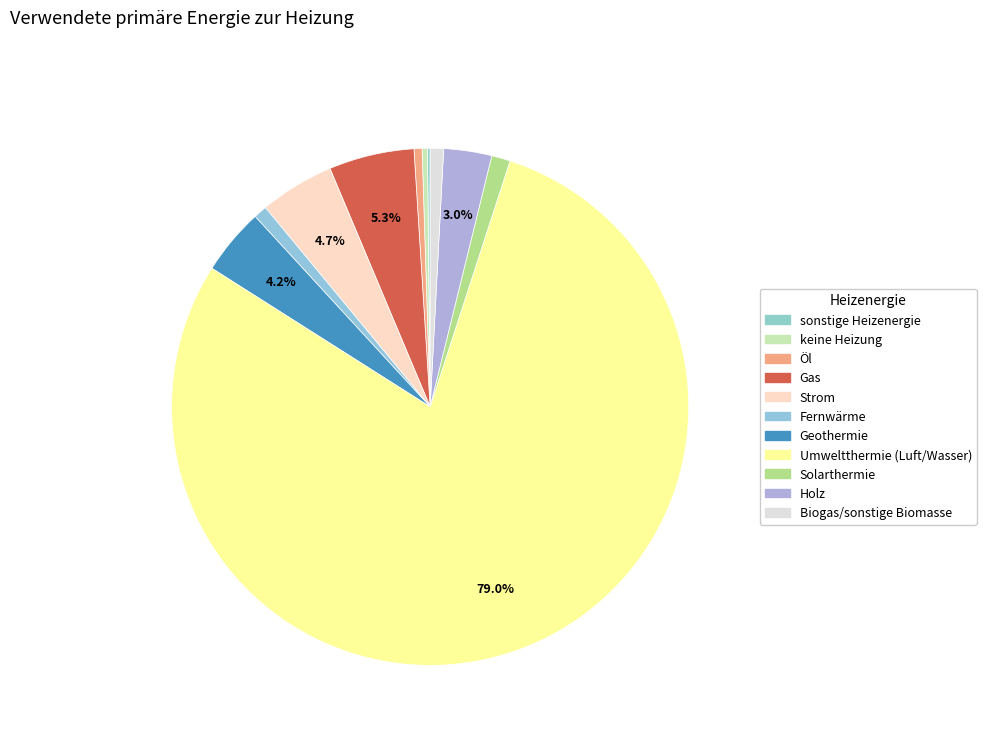

Count the number of slices in the pie.

11